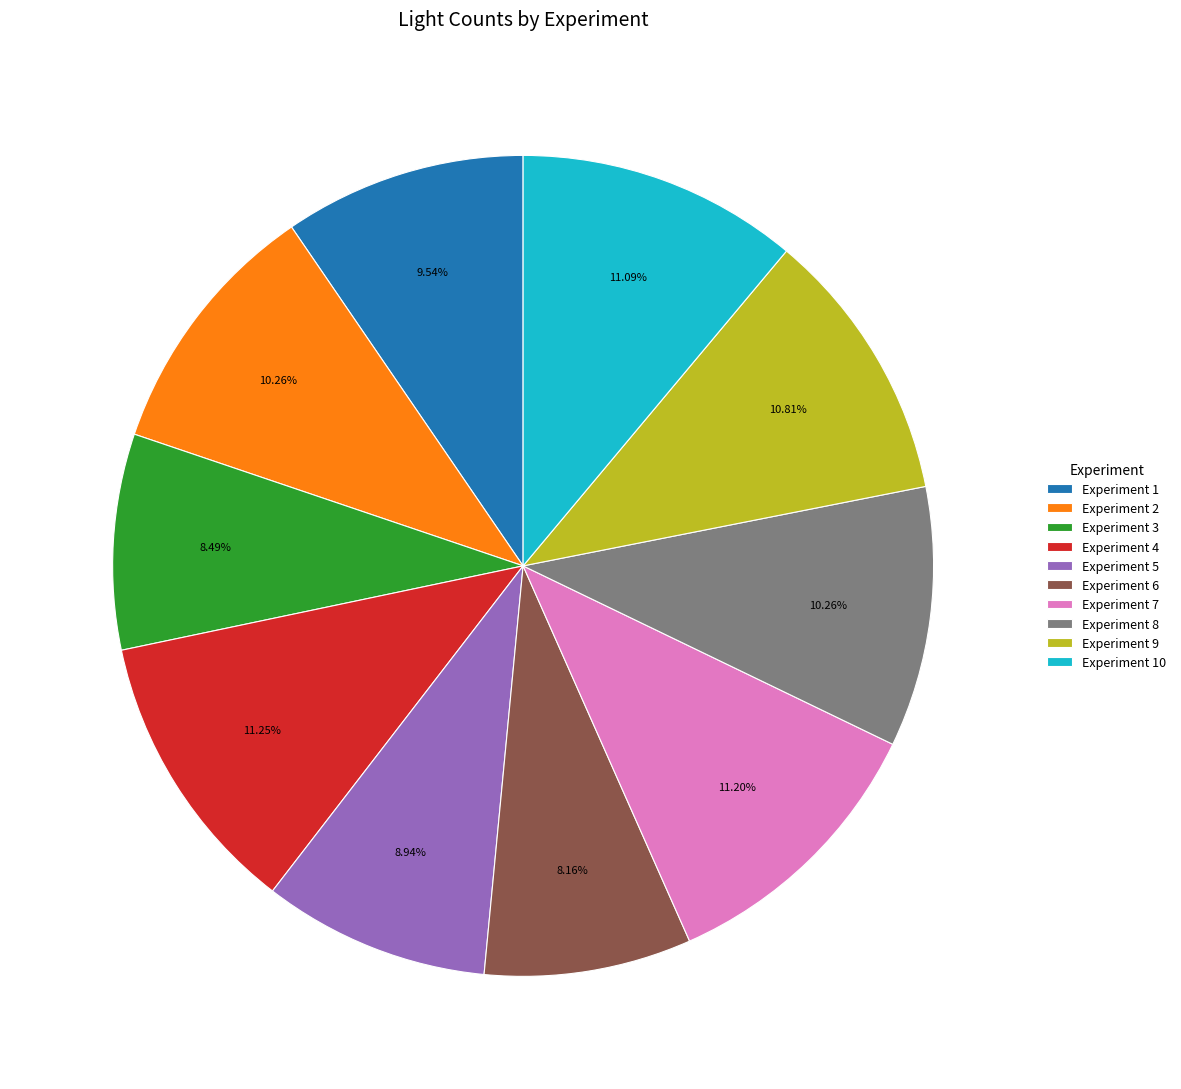

Does any single category account for the majority?

No